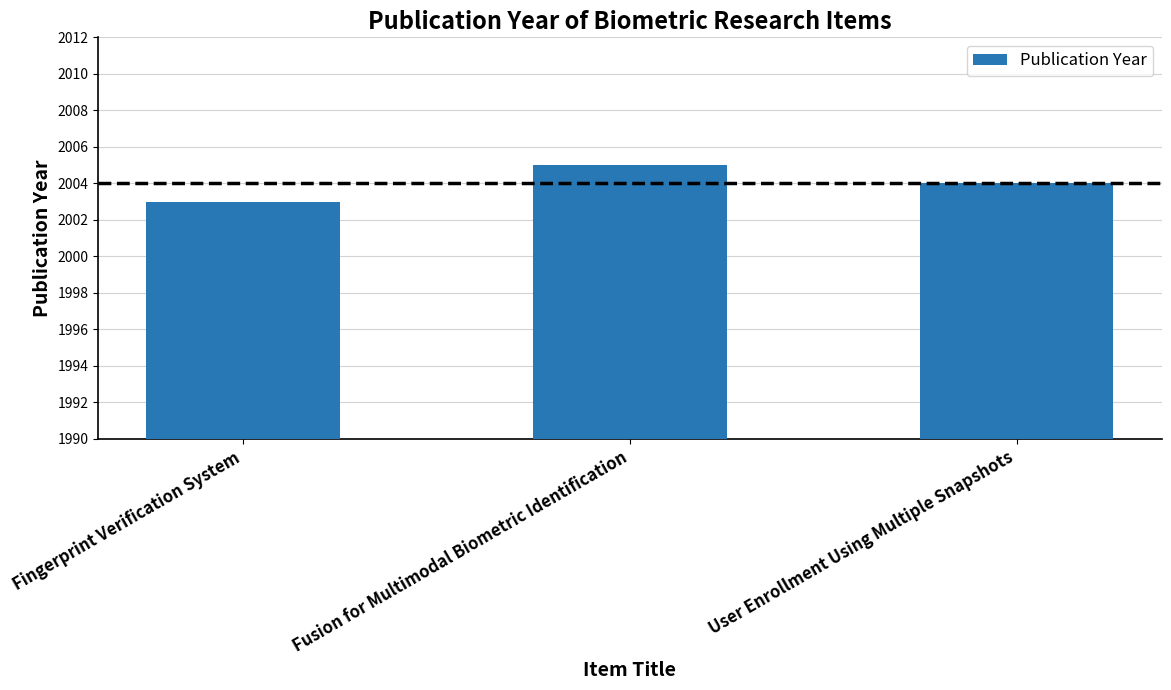

The chart shows a value of 1272 at User Enrollment Using Multiple Snapshots. True or false?

False